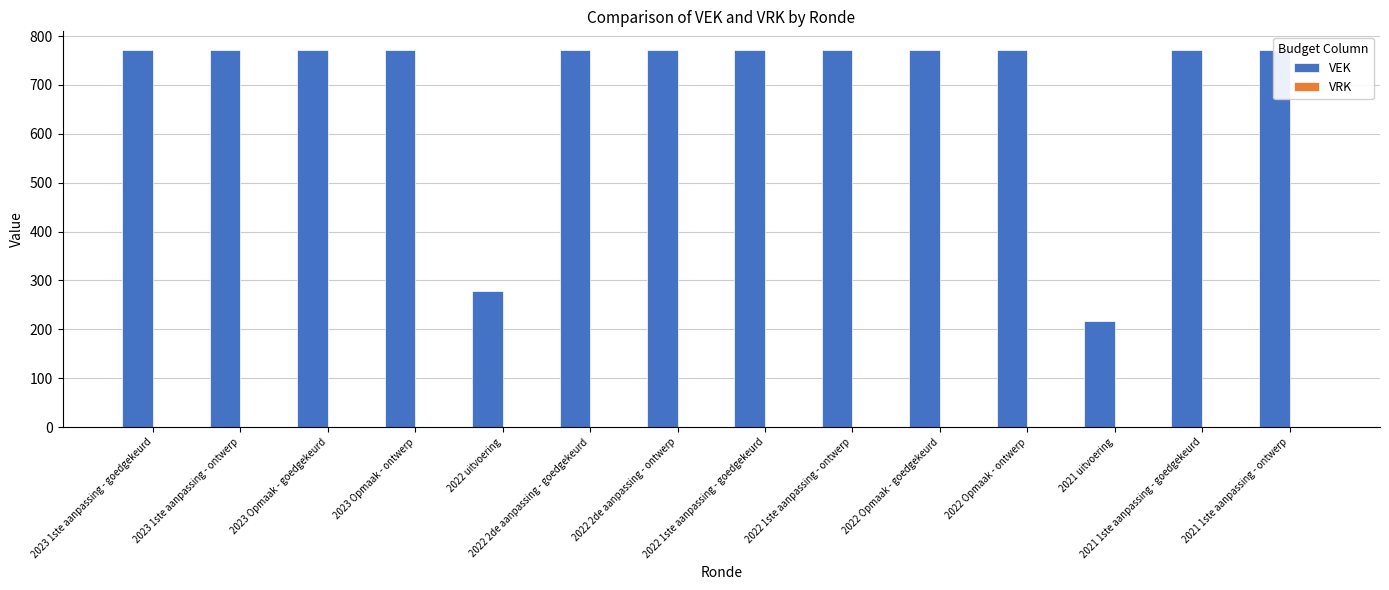

What is the label of the 2nd bar from the left?

2023 1ste aanpassing - ontwerp